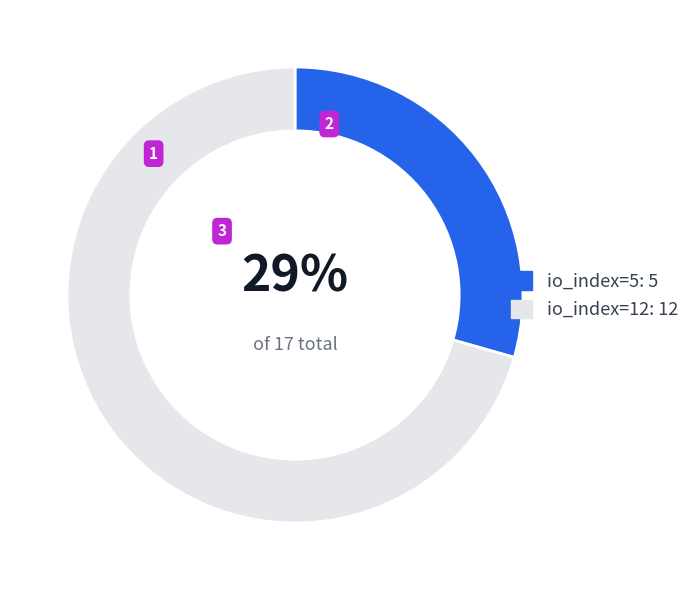

What is the smallest slice in the pie chart?

io_index=5